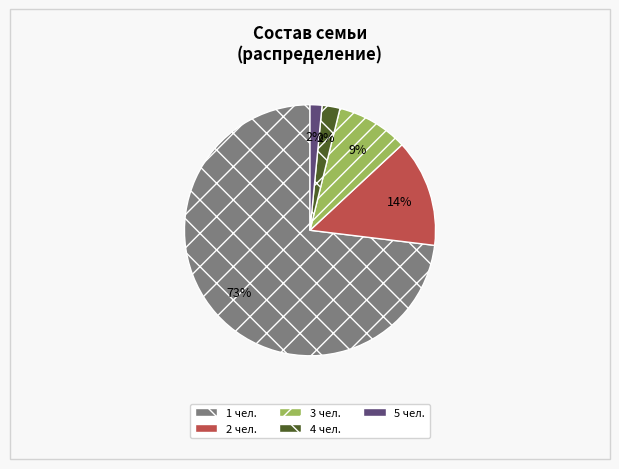

To the nearest percent, what is the difference between the 3 чел. and 1 чел. slice percentages?

64%